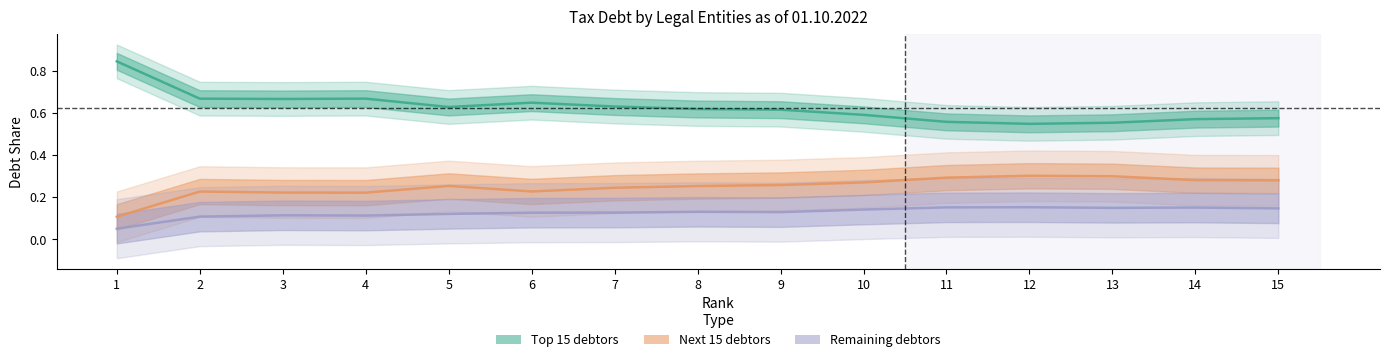

Which has a higher value, 7 or 6?

6